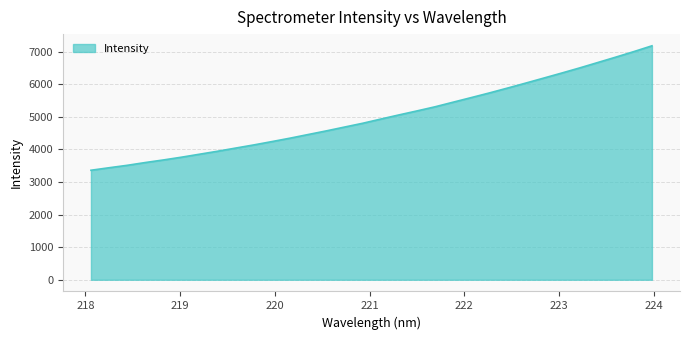

Count the number of categories in the chart.

32